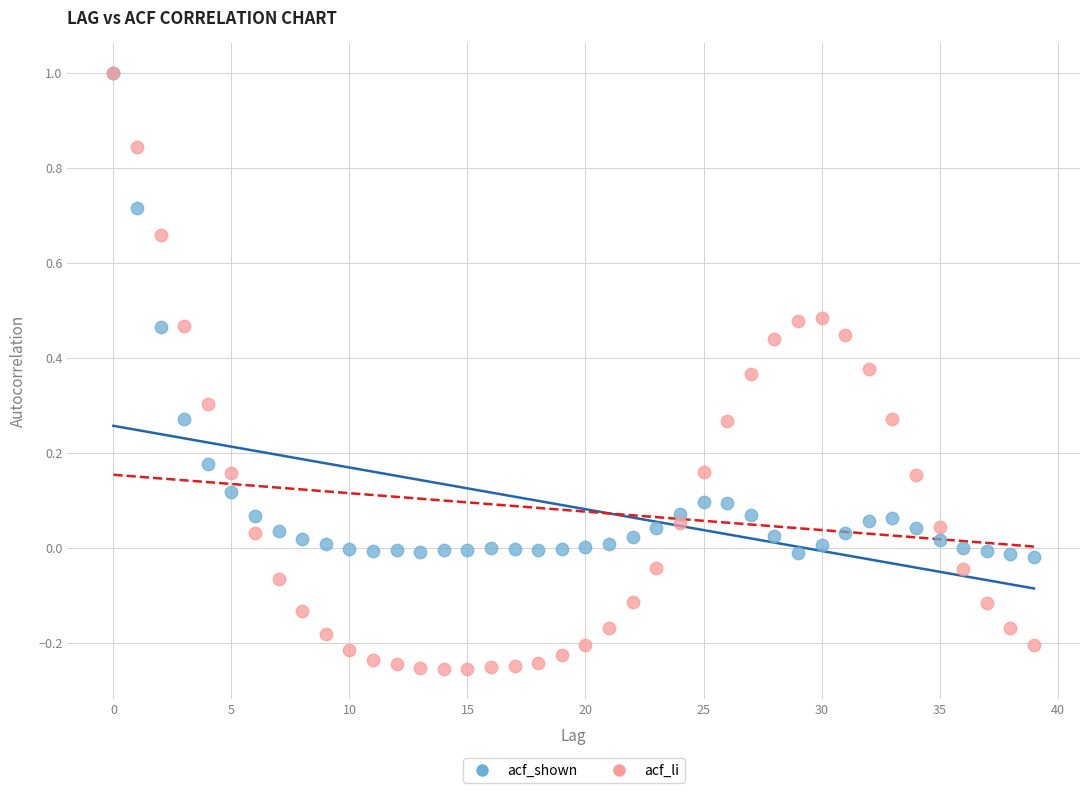

What are all the series names shown in the legend?

acf_shown, acf_li